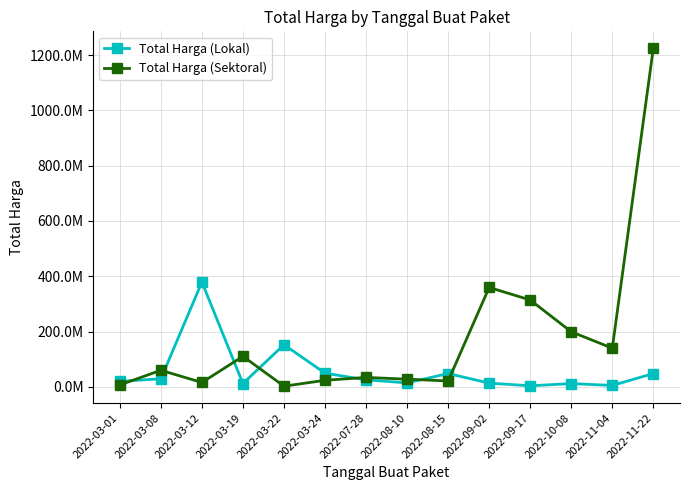

List the series in order of their overall mean, highest first.

Total Harga (Sektoral), Total Harga (Lokal)